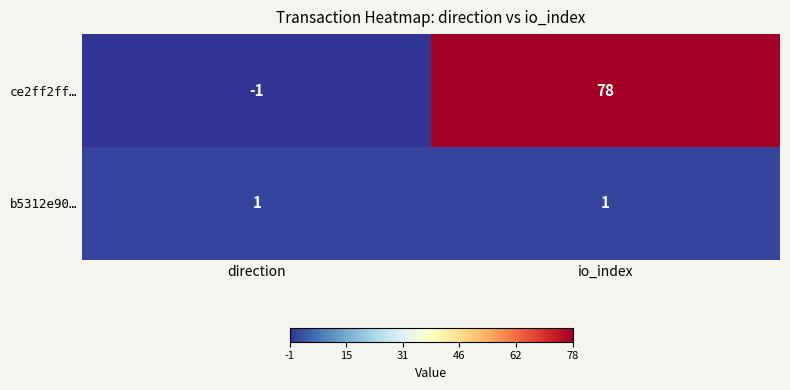

Reading left to right, list all the values displayed in this chart.

ce2ff2ff…: -1	78
b5312e90…: 1	1